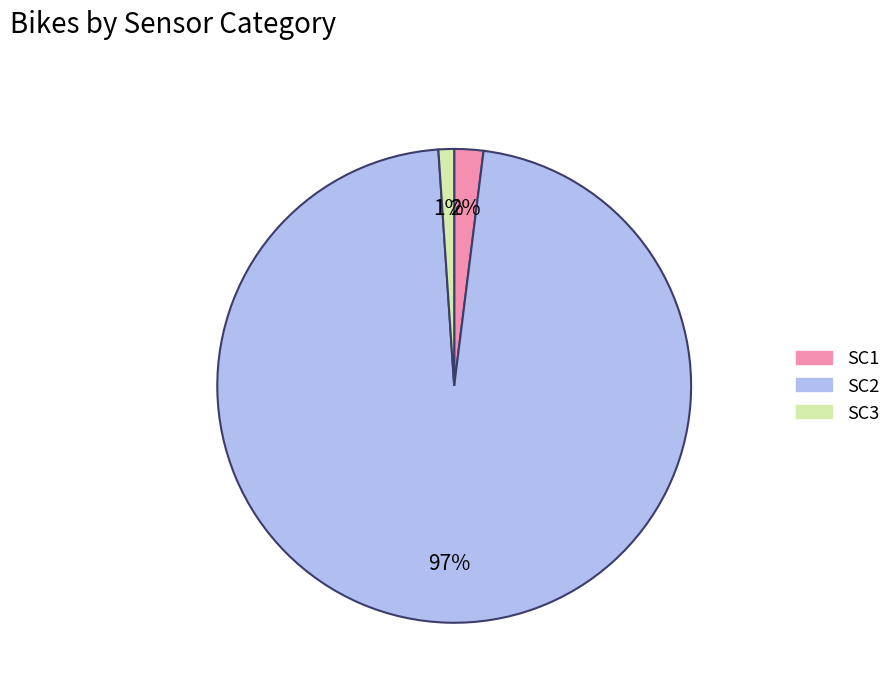

Approximately how many times larger is the value at SC3 compared to SC1?

0.5